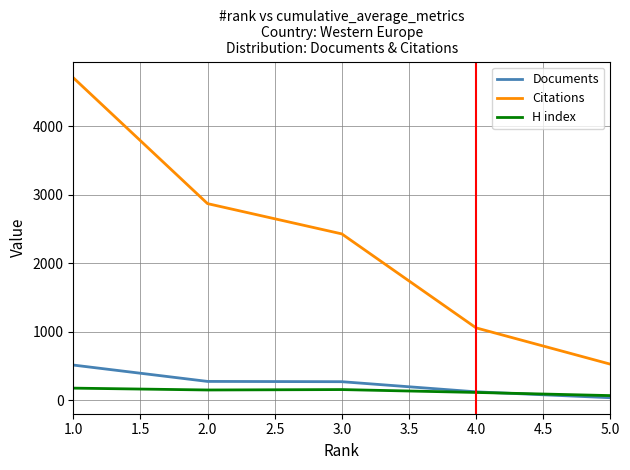

At which label does H index first exceed 147?

1.0